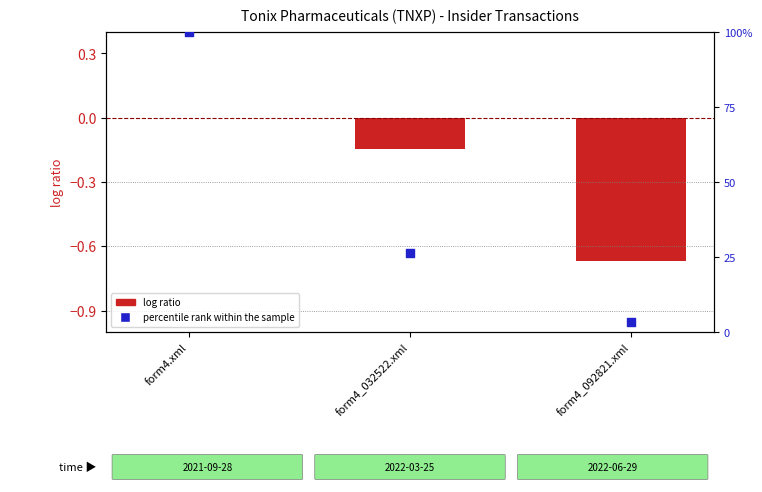

Which series has the largest Y range (max minus min)?

percentile rank within the sample